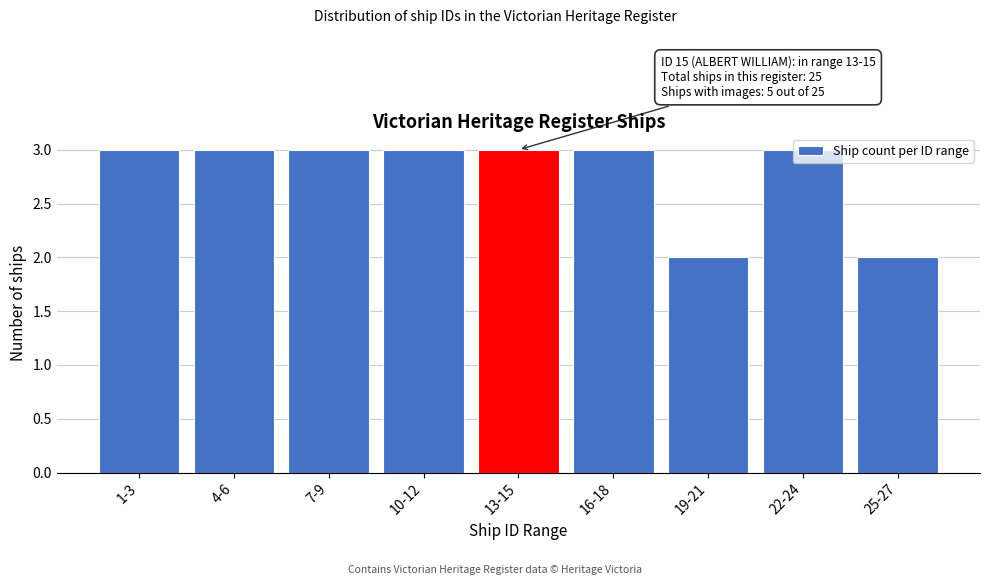

What is the sum of all values?

25